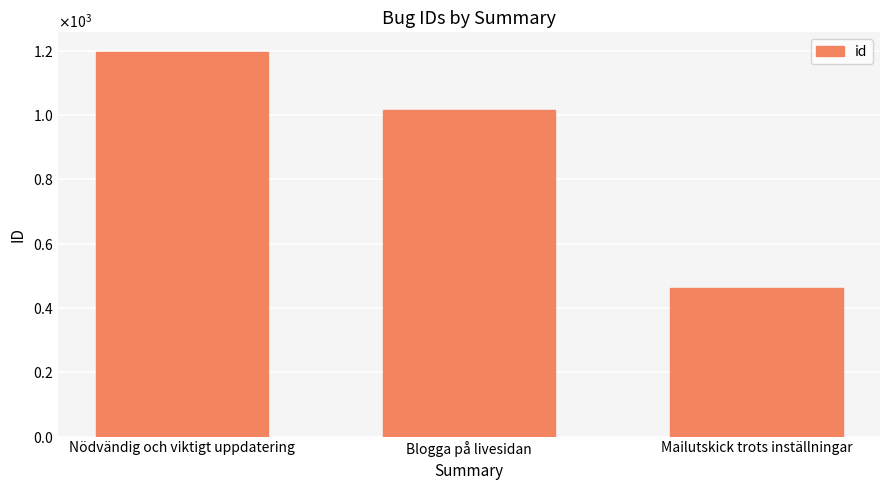

Reading left to right, list all the values displayed in this chart.

Nödvändig och viktigt uppdatering=1197	Blogga på livesidan=1014	Mailutskick trots inställningar=463